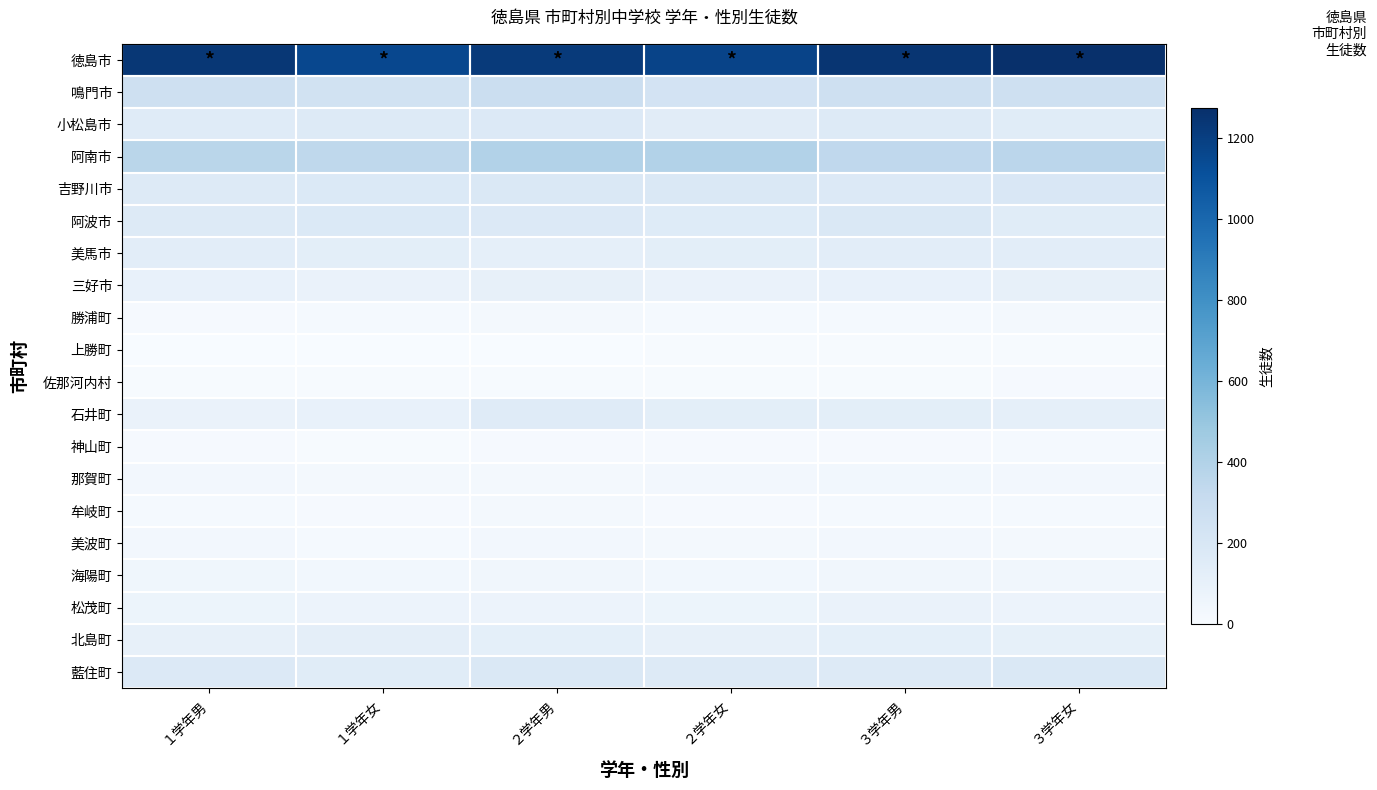

Reading right to left, transcribe all the data shown in this chart.

徳島市: ３学年女=1274	３学年男=1247	２学年女=1179	２学年男=1224	１学年女=1159	１学年男=1235
鳴門市: ３学年女=264	３学年男=266	２学年女=230	２学年男=282	１学年女=244	１学年男=259
小松島市: ３学年女=148	３学年男=166	２学年女=142	２学年男=174	１学年女=166	１学年男=154
阿南市: ３学年女=361	３学年男=342	２学年女=394	２学年男=396	１学年女=347	１学年男=365
吉野川市: ３学年女=192	３学年男=173	２学年女=186	２学年男=181	１学年女=178	１学年男=163
阿波市: ３学年女=149	３学年男=185	２学年女=157	２学年男=173	１学年女=176	１学年男=162
美馬市: ３学年女=130	３学年男=133	２学年女=129	２学年男=114	１学年女=125	１学年男=131
三好市: ３学年女=103	３学年男=97	２学年女=84	２学年男=102	１学年女=84	１学年男=99
勝浦町: ３学年女=29	３学年男=15	２学年女=15	２学年男=22	１学年女=18	１学年男=13
上勝町: ３学年女=5	３学年男=5	２学年女=5	２学年男=4	１学年女=4	１学年男=3
佐那河内村: ３学年女=11	３学年男=8	２学年女=7	２学年男=5	１学年女=5	１学年男=5
石井町: ３学年女=112	３学年男=125	２学年女=125	２学年男=152	１学年女=99	１学年男=82
神山町: ３学年女=16	３学年男=14	２学年女=10	２学年男=10	１学年女=8	１学年男=12
那賀町: ３学年女=34	３学年男=37	２学年女=31	２学年男=29	１学年女=27	１学年男=32
牟岐町: ３学年女=17	３学年男=17	２学年女=12	２学年男=20	１学年女=11	１学年男=15
美波町: ３学年女=25	３学年男=31	２学年女=25	２学年男=30	１学年女=19	１学年男=34
海陽町: ３学年女=41	３学年男=43	２学年女=36	２学年男=42	１学年女=35	１学年男=45
松茂町: ３学年女=74	３学年男=82	２学年女=67	２学年男=73	１学年女=72	１学年男=67
北島町: ３学年女=109	３学年男=117	２学年女=104	２学年男=115	１学年女=122	１学年男=100
藍住町: ３学年女=180	３学年男=166	２学年女=166	２学年男=180	１学年女=147	１学年男=172